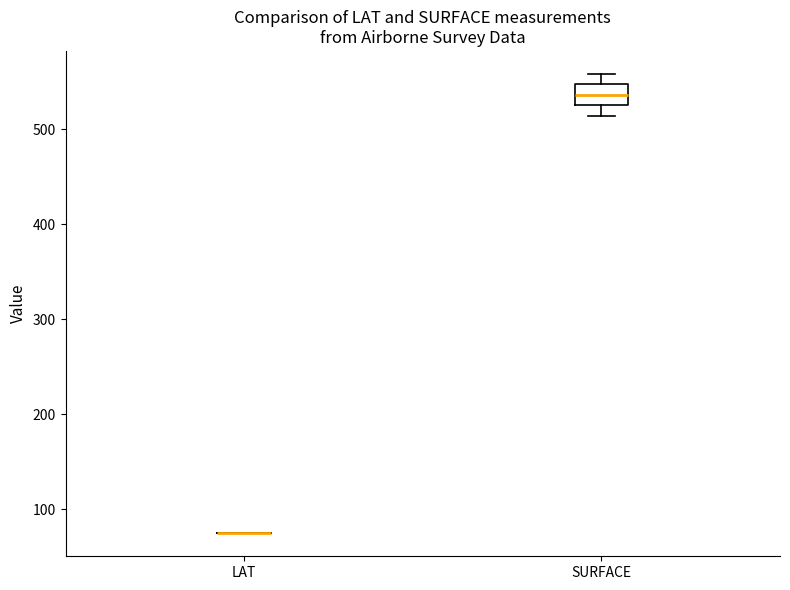

Reading left to right, read every box against the y-axis: the position of its median line, the range the box covers, and the ends of its whiskers. The values are not printed on the chart, so give them approximately, as read against the axis.

LAT: box collapsed to a line at 70, whiskers 70 to 70
SURFACE: median 540, box 530 to 550, whiskers 510 to 560